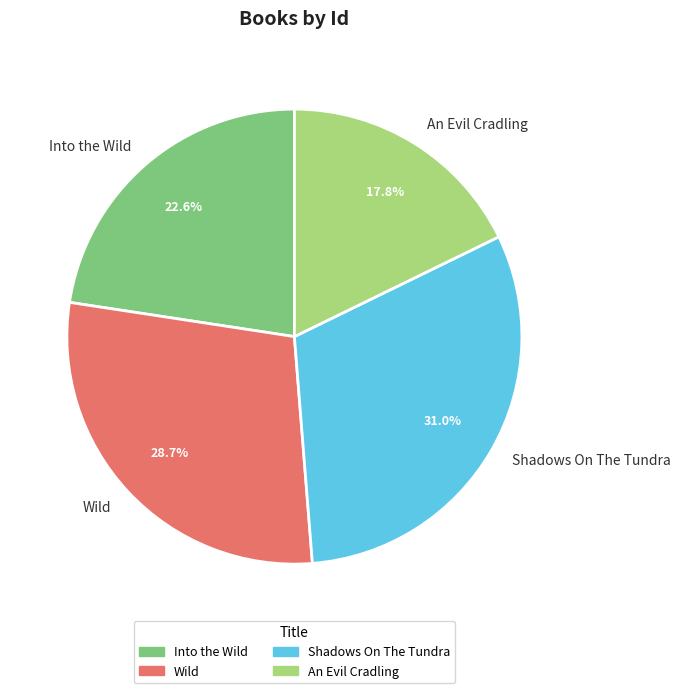

To the nearest percent, what portion does An Evil Cradling represent?

18%